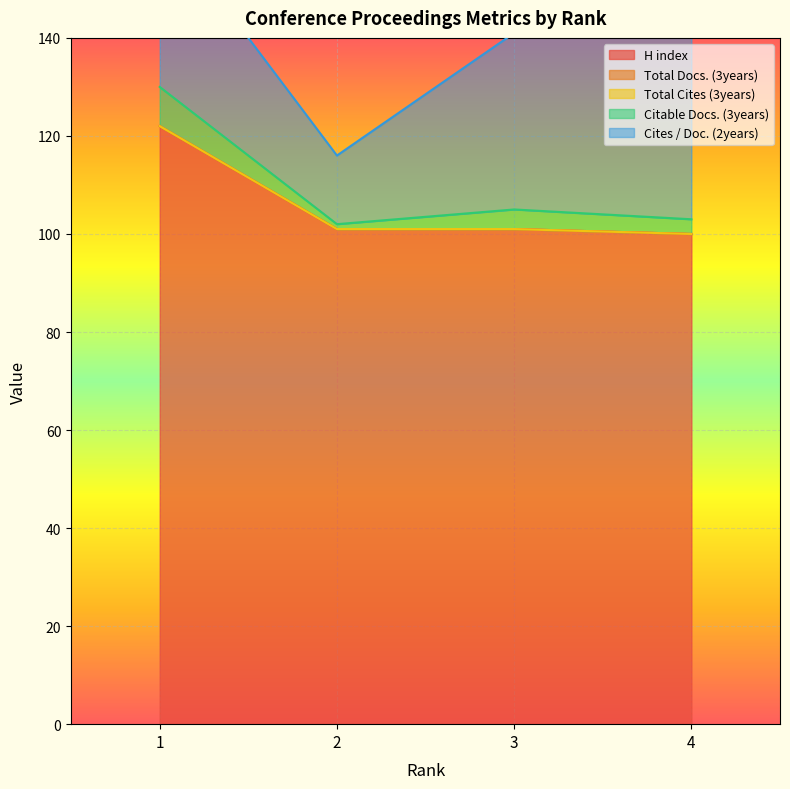

True or false: Total Docs. (3years) and Total Cites (3years) cross at least once.

False